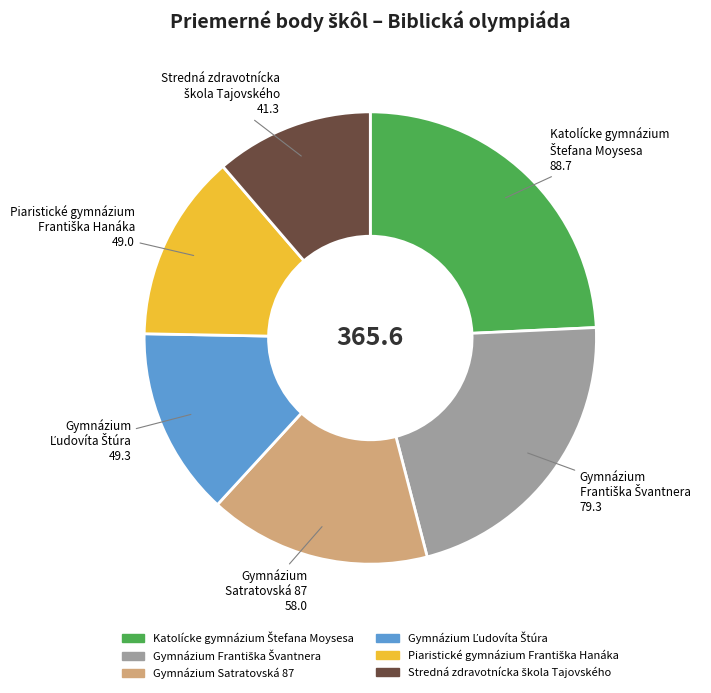

Is there a majority slice in this chart?

No